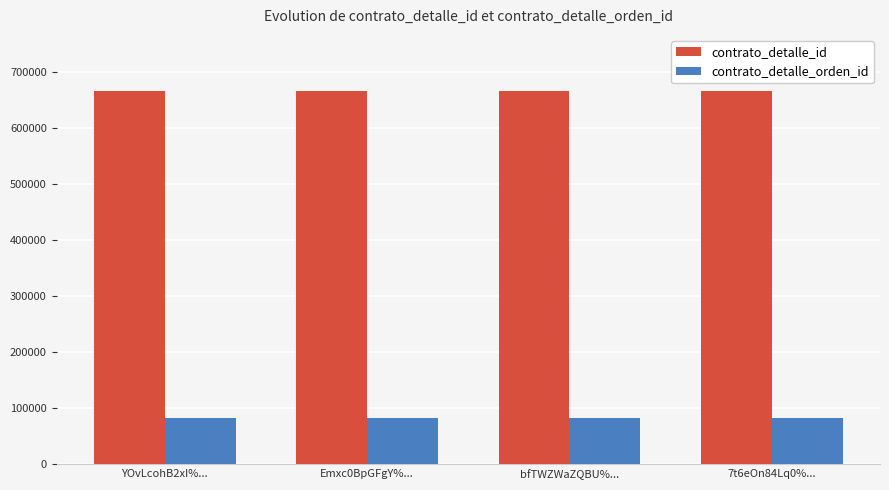

What is the smallest value displayed?

83623